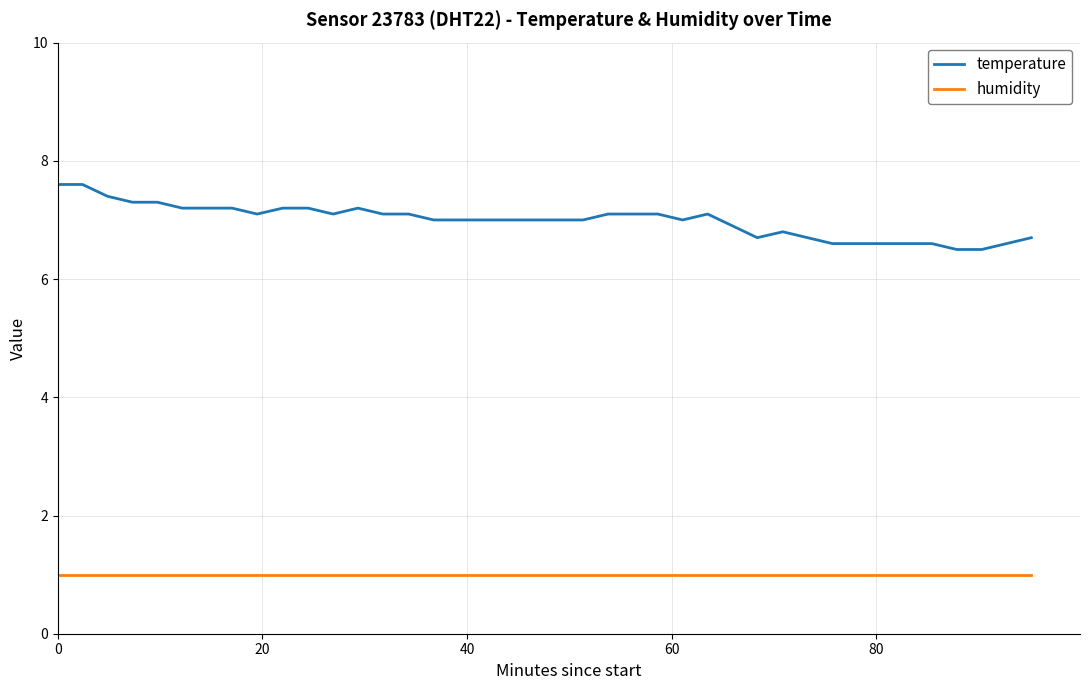

Rank the series by their maximum value, from lowest to highest.

humidity, temperature